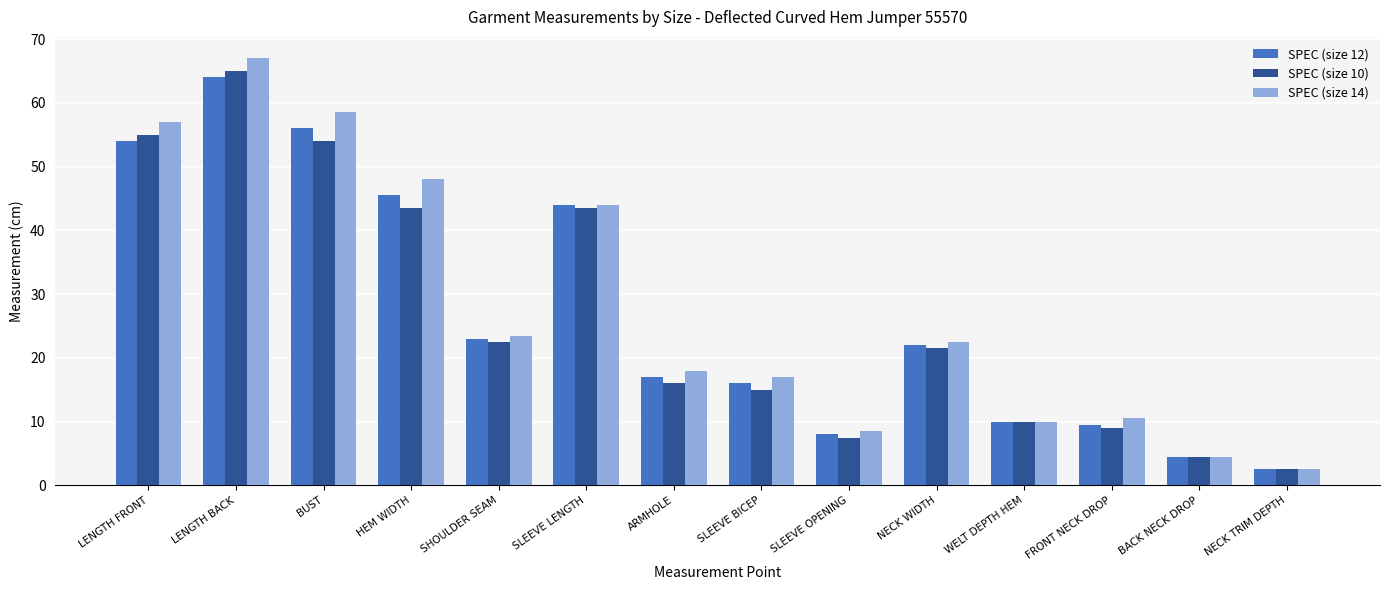

Rank the series by their maximum value, from lowest to highest.

SPEC (size 12), SPEC (size 10), SPEC (size 14)